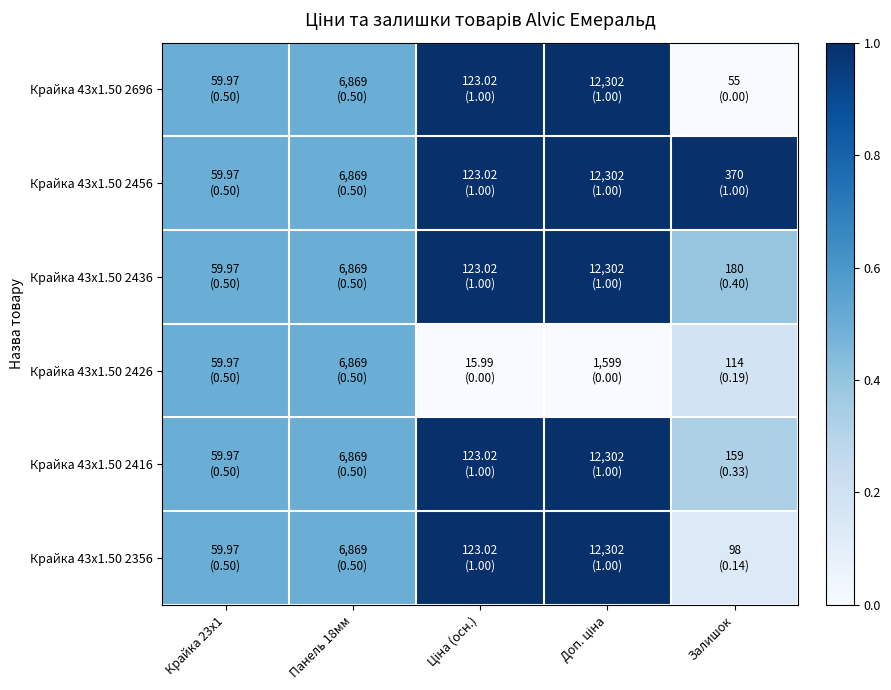

Reading left to right, extract all data points from this chart.

Крайка 43x1.50 2696: Крайка 23x1=0.5	Панель 18мм=0.5	Ціна (осн.)=1.0	Доп. ціна=1.0	Залишок=0.0
Крайка 43x1.50 2456: Крайка 23x1=0.5	Панель 18мм=0.5	Ціна (осн.)=1.0	Доп. ціна=1.0	Залишок=1.0
Крайка 43x1.50 2436: Крайка 23x1=0.5	Панель 18мм=0.5	Ціна (осн.)=1.0	Доп. ціна=1.0	Залишок=0.4
Крайка 43x1.50 2426: Крайка 23x1=0.5	Панель 18мм=0.5	Ціна (осн.)=0.0	Доп. ціна=0.0	Залишок=0.2
Крайка 43x1.50 2416: Крайка 23x1=0.5	Панель 18мм=0.5	Ціна (осн.)=1.0	Доп. ціна=1.0	Залишок=0.3
Крайка 43x1.50 2356: Крайка 23x1=0.5	Панель 18мм=0.5	Ціна (осн.)=1.0	Доп. ціна=1.0	Залишок=0.1